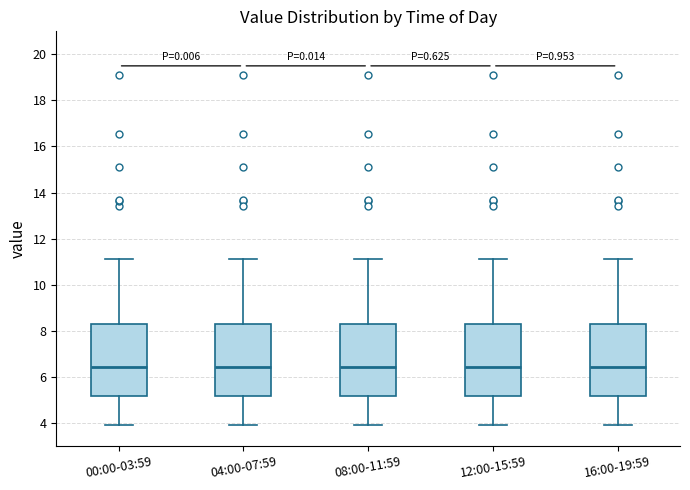

Where is the lower edge of the box for 00:00-03:59 on the y-axis? The values are not printed on the chart, so give them approximately, as read against the axis.

5.2